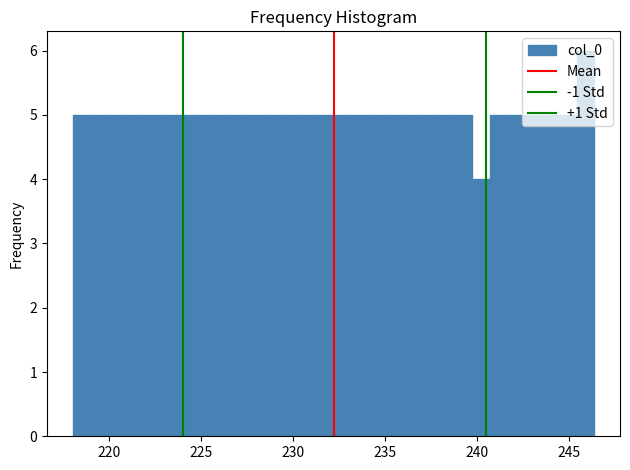

Read against the x-axis, roughly where is the centre of the tallest bar?

246.0